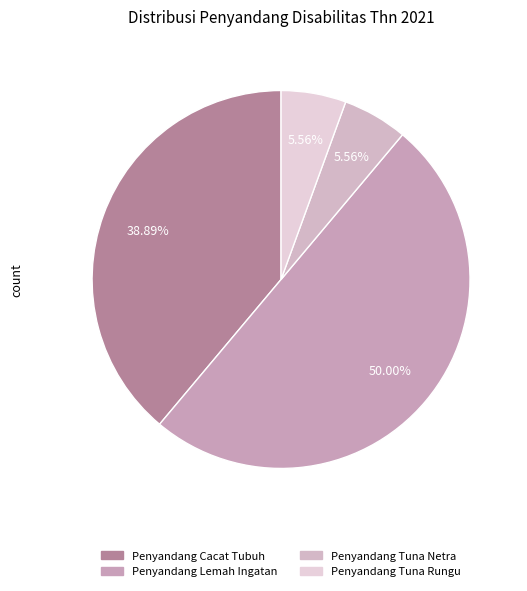

What percentage is the Penyandang Tuna Netra slice, to the nearest percent?

6%